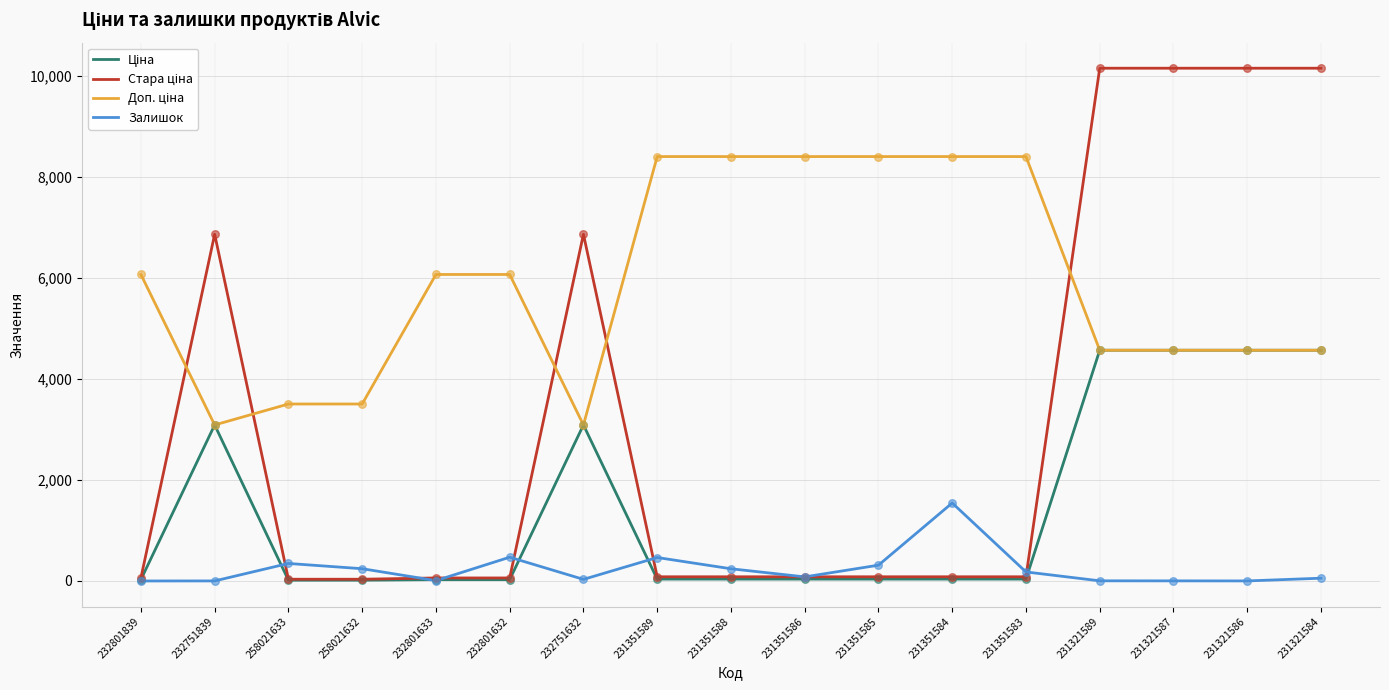

At how many categories does at least one series exceed 2243?

17